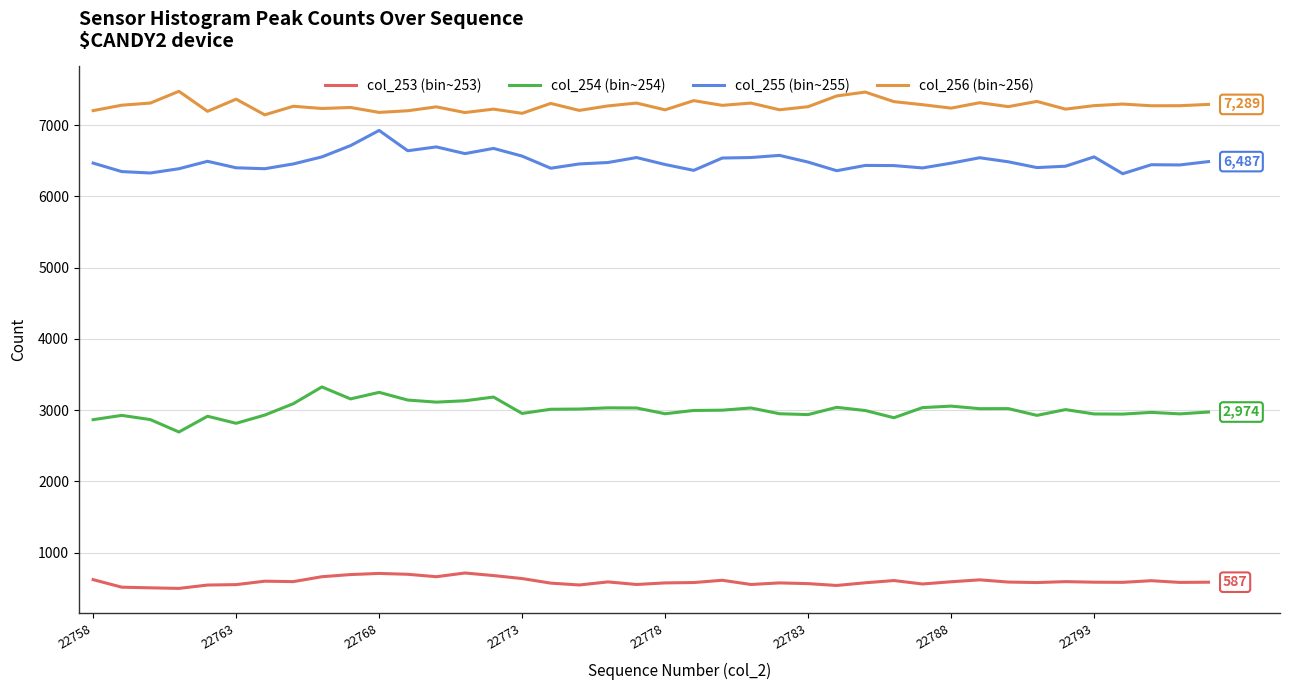

What is the lowest value of the col_253 (bin~253) series?

500